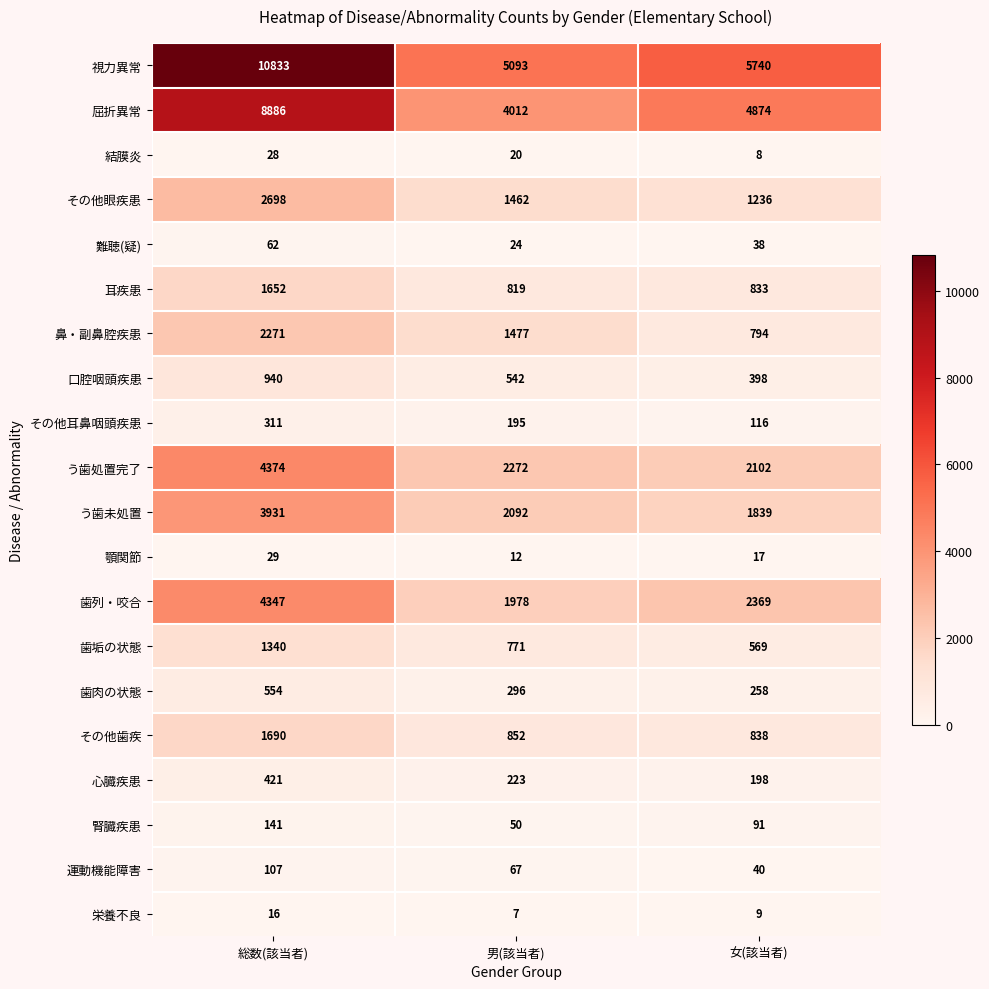

True or false: 運動機能障害 has a value of 40 at 女(該当者).

True